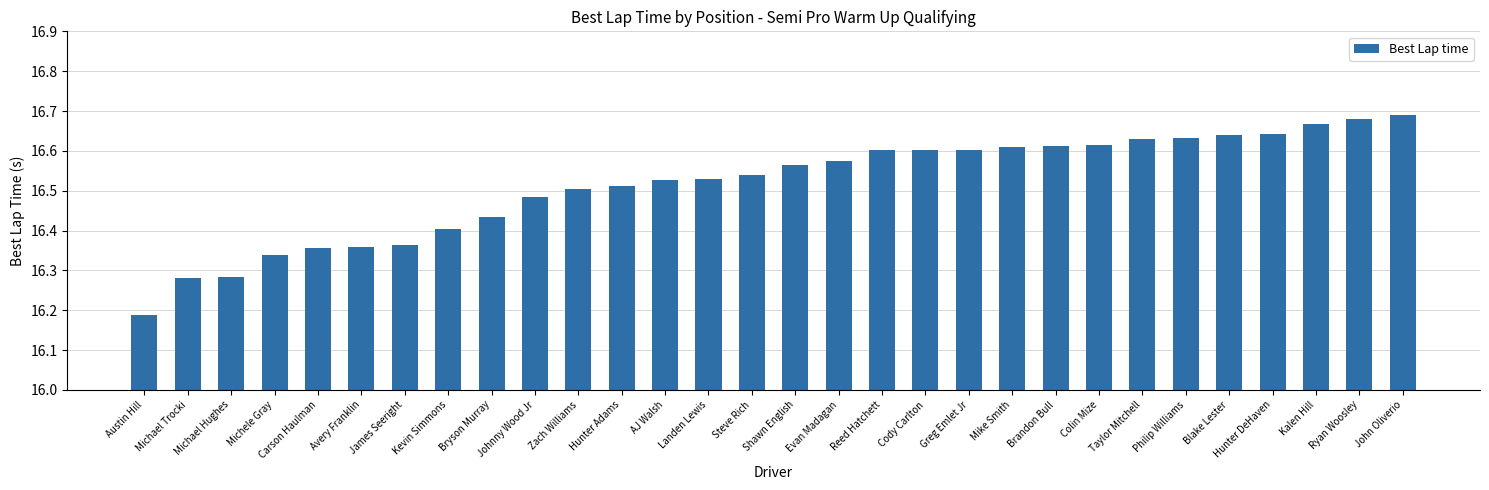

What position from the left is Austin Hill?

1